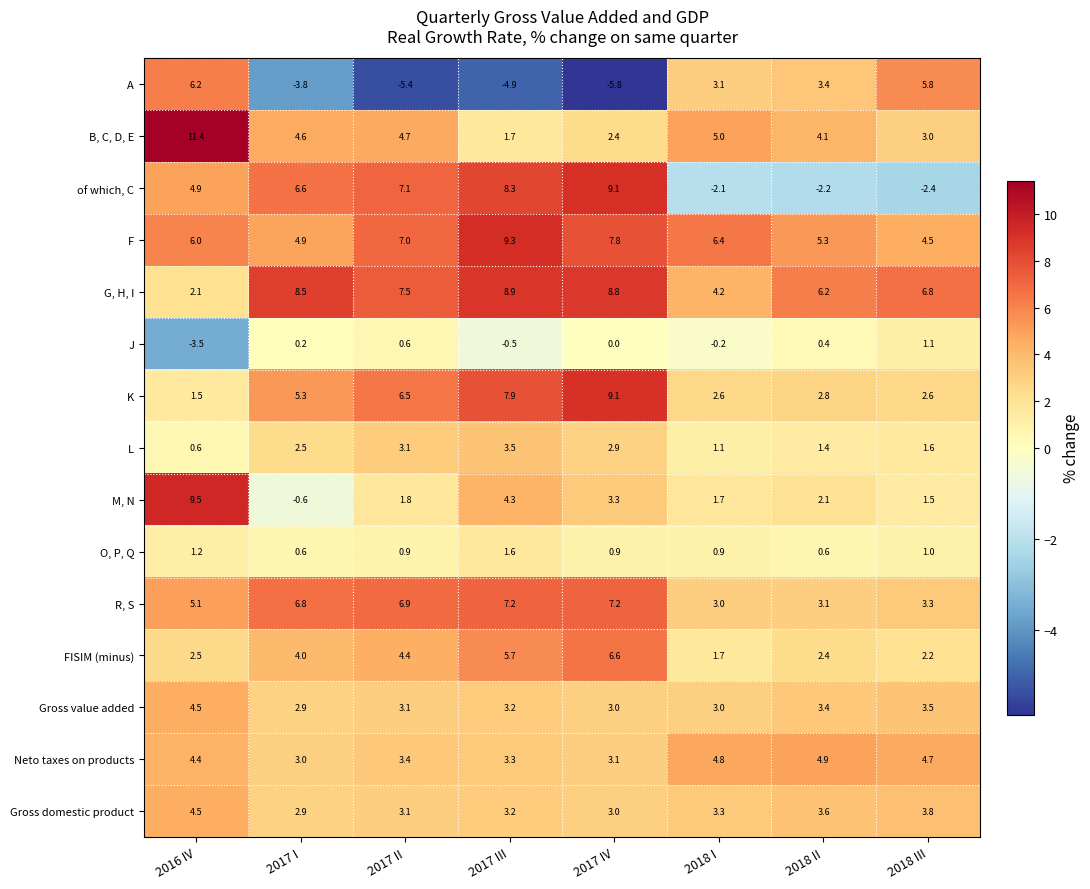

Which series has the largest total across all categories?

G, H, I